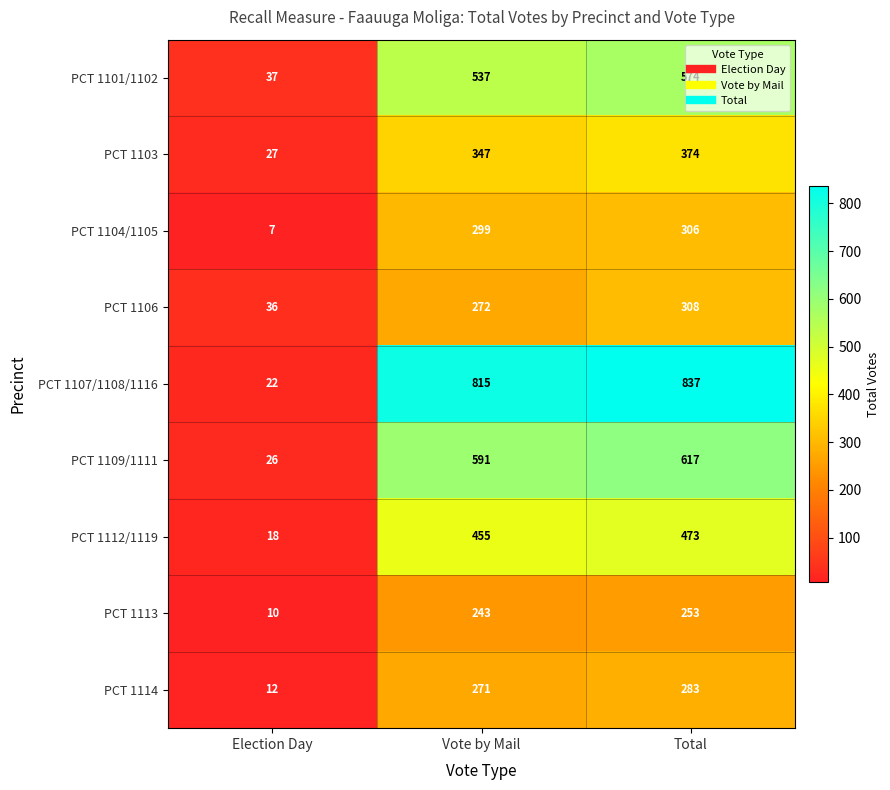

Which series has the widest spread of values?

PCT 1107/1108/1116